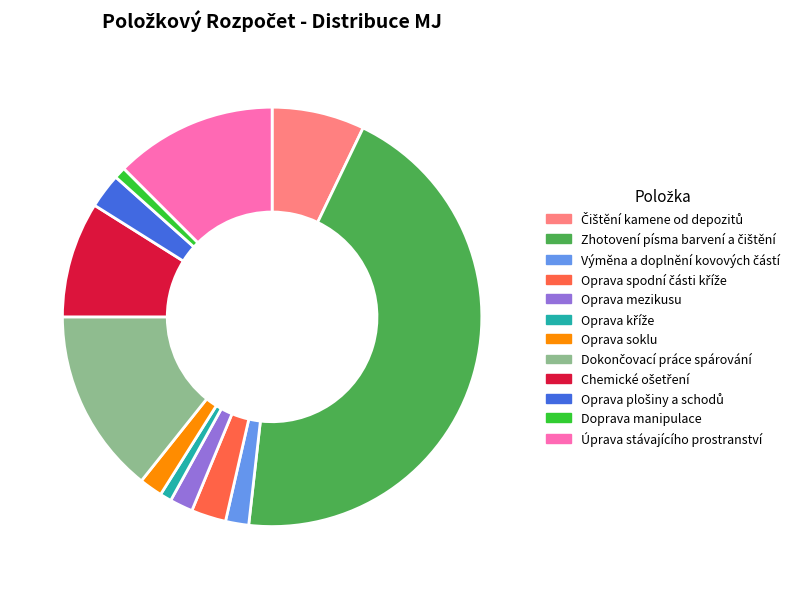

Do Oprava soklu and Úprava stávajícího prostranství together represent more than half of the pie?

No